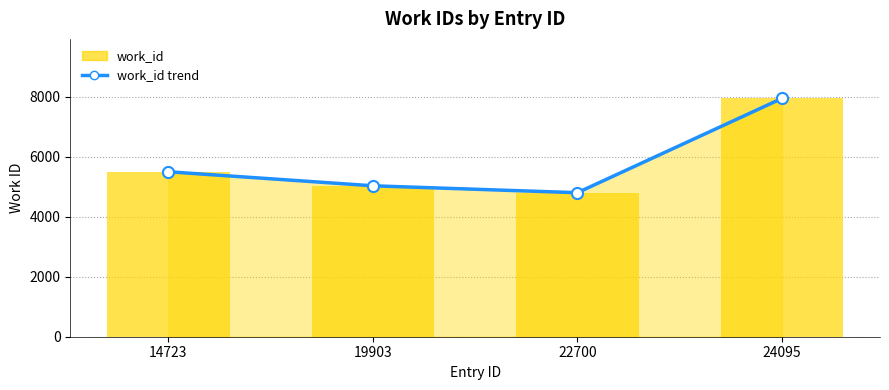

Count the number of data series in this chart.

2